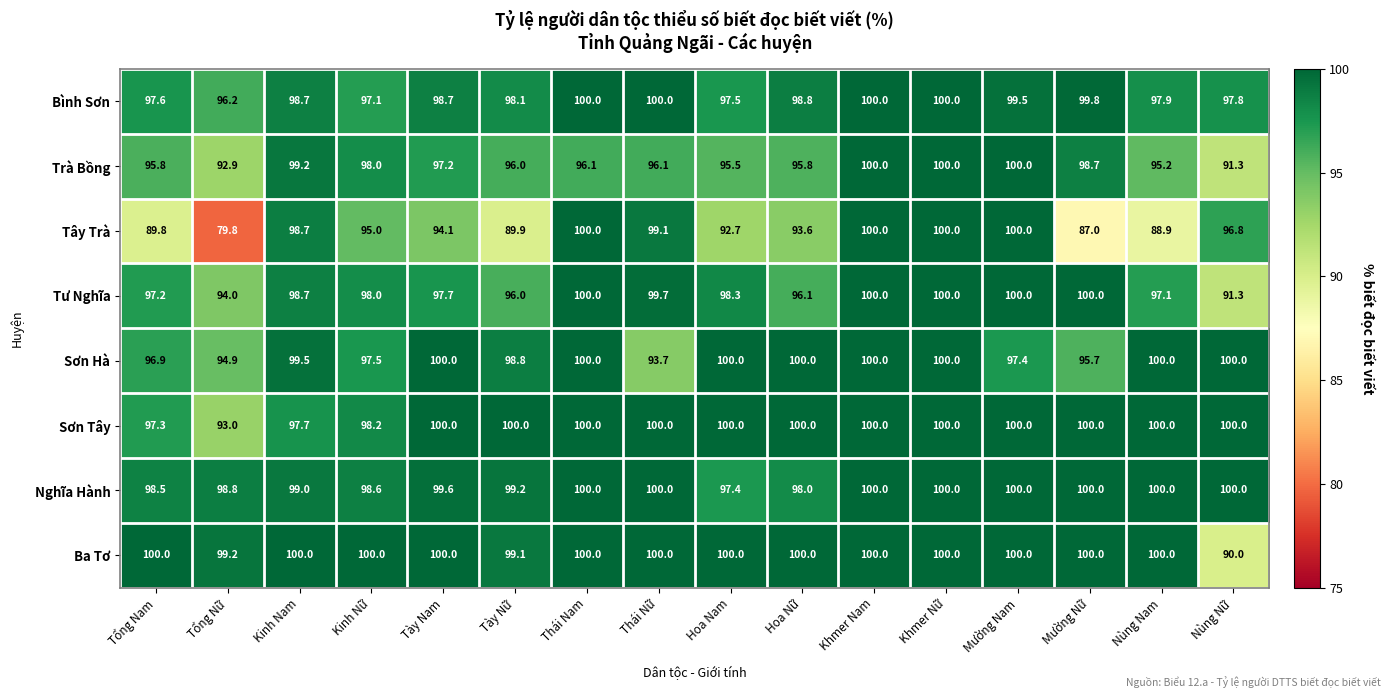

True or false: Sơn Hà has a value of 32.7 at Khmer Nam.

False